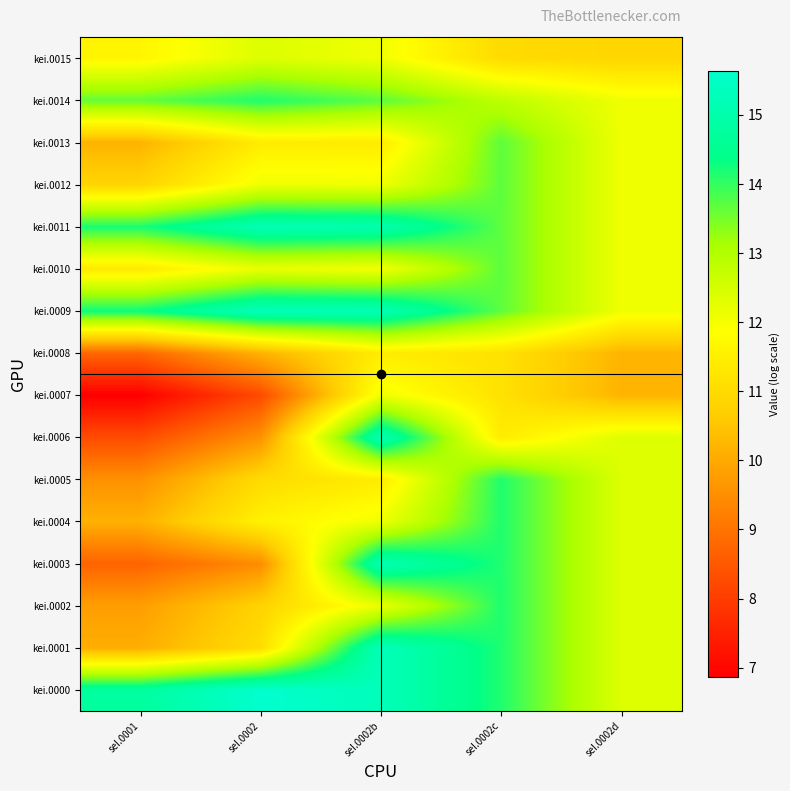

What is the total value across all series at seI.0002d?

190.4